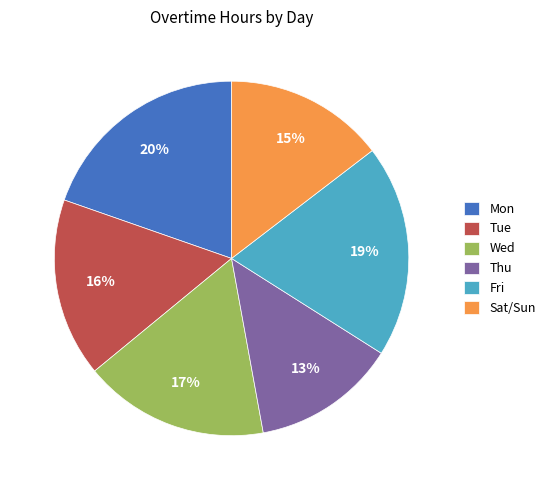

What is the smallest slice in the pie chart?

Thu